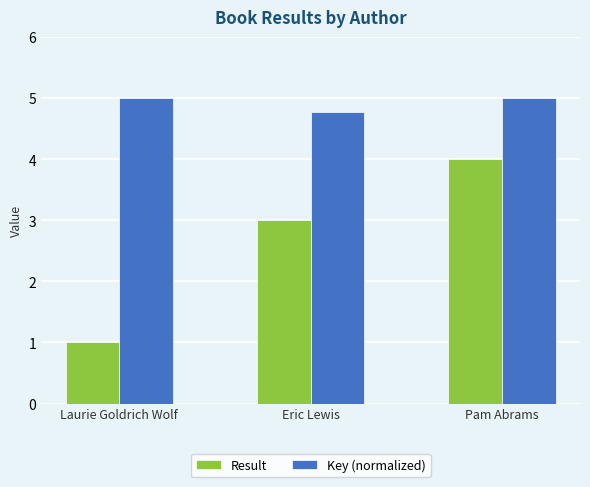

What is the maximum value for Key (normalized)?

5.0